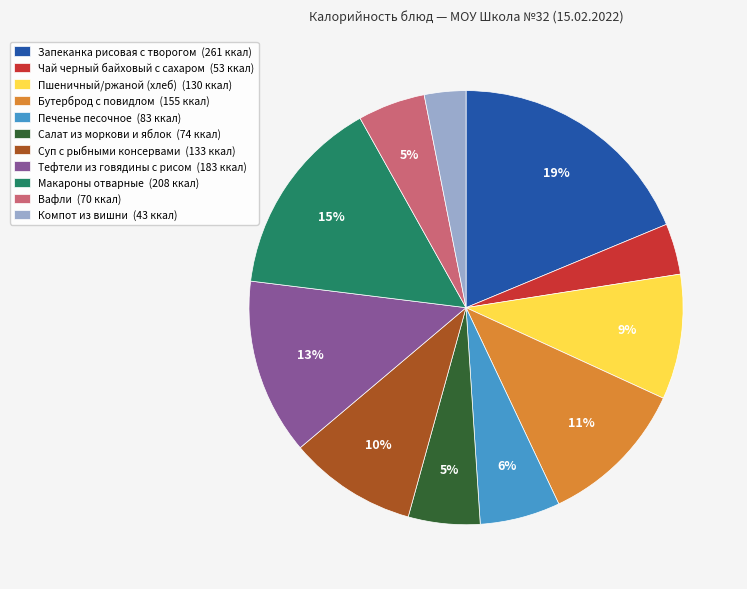

To the nearest percent, what percentage of the pie is Бутерброд с повидлом?

11%